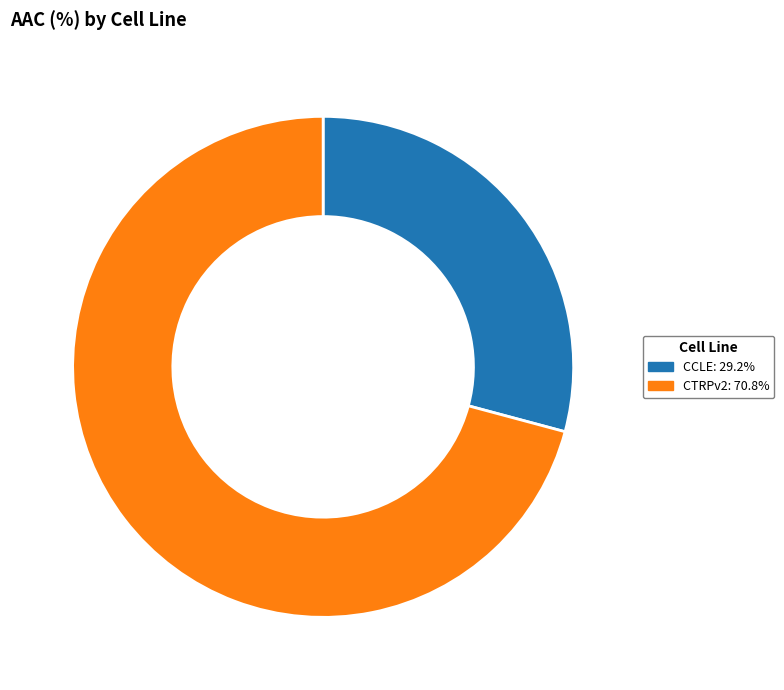

Is CCLE: 29.2% the majority of the pie?

No